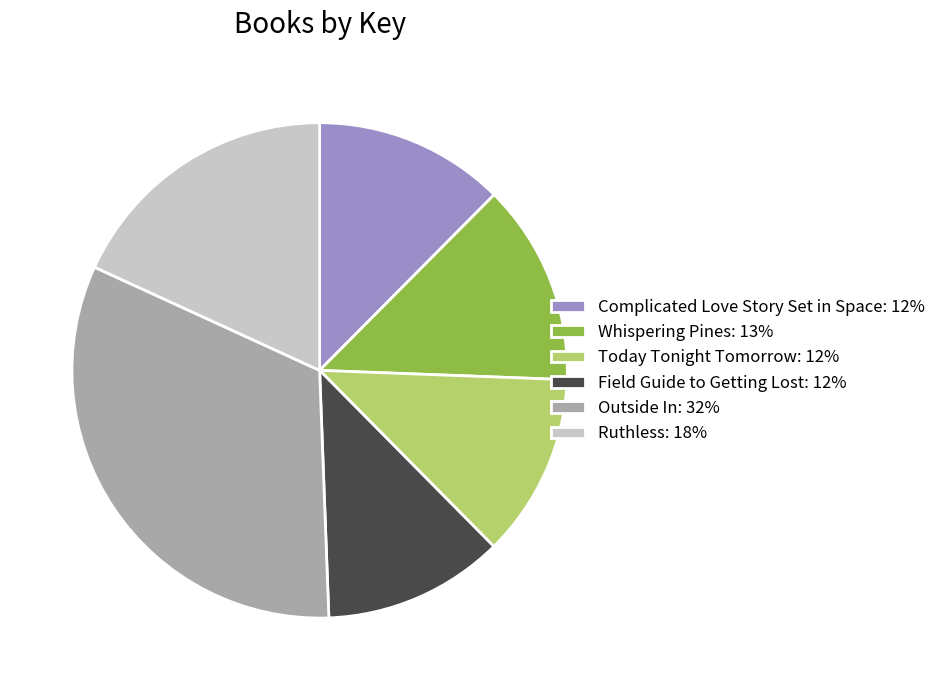

Does any single category account for the majority?

No